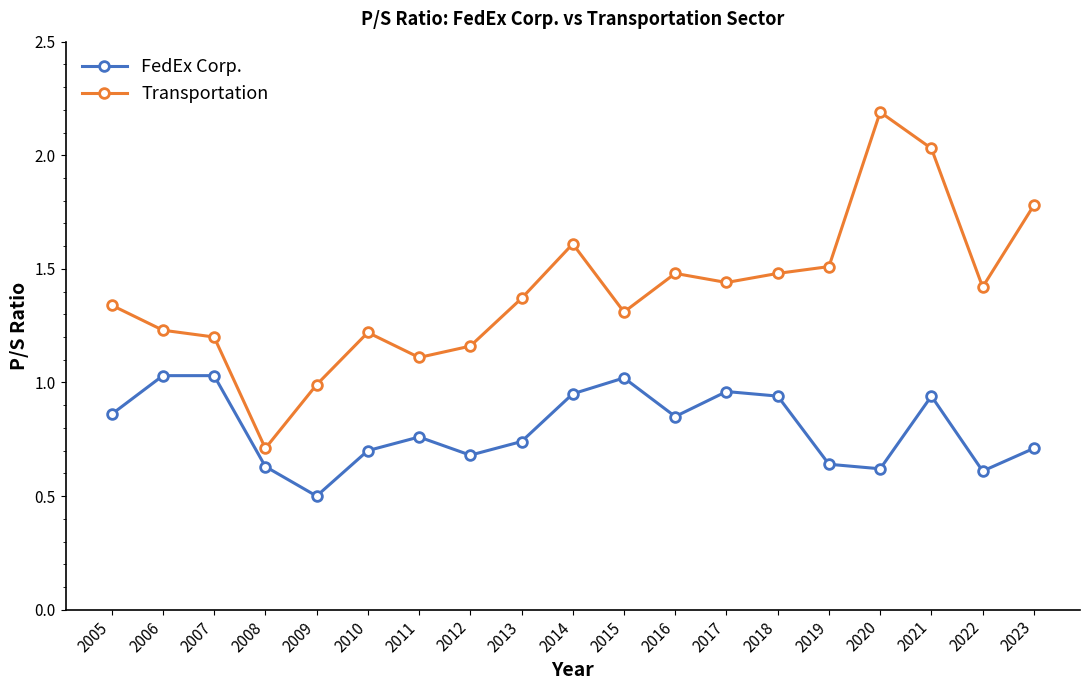

Which series has the largest total across all categories?

Transportation